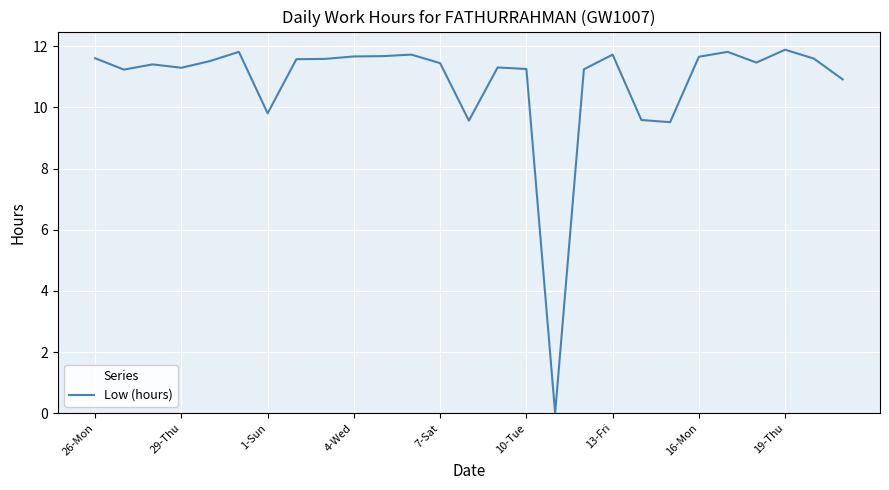

True or false: there are more than 0 points higher than both neighbors.

True